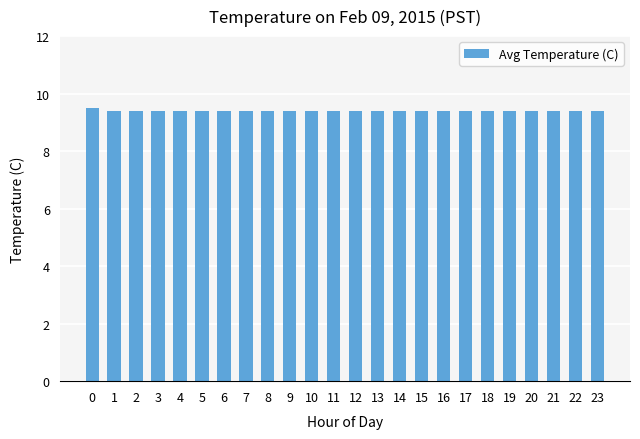

The value at 14 is 9.4. True or false?

True